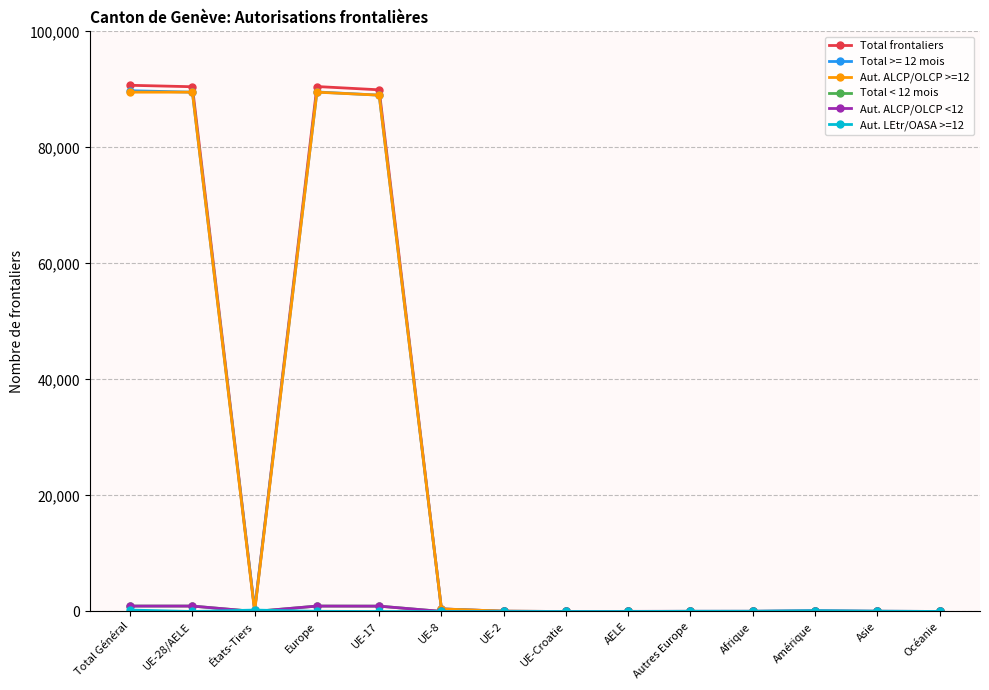

What is the total value across all series at UE-Croatie?

3